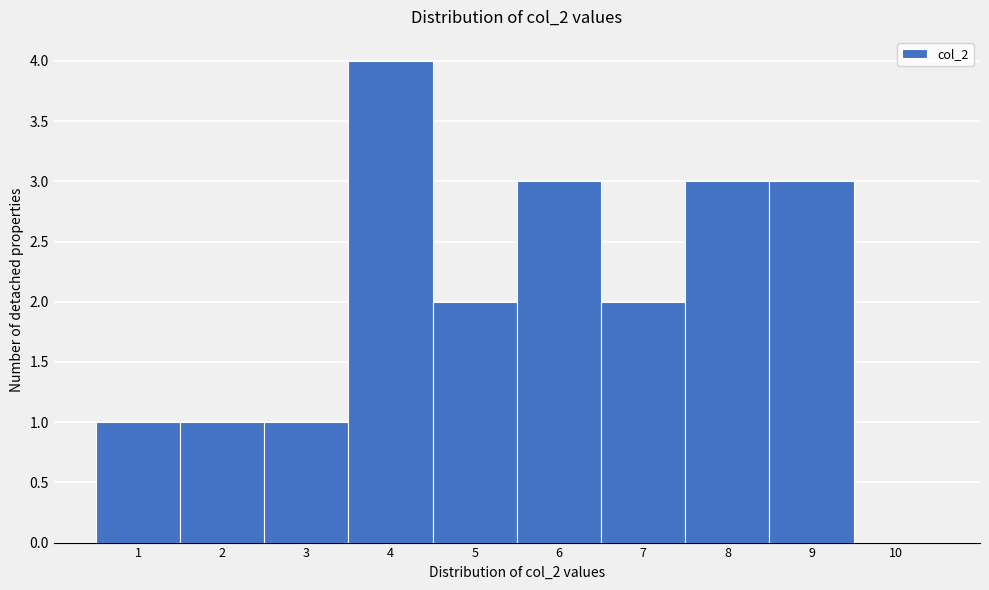

Reading left to right, list every bar in this chart as the range it spans on the x-axis followed by its height. The values are not printed on the chart, so give them approximately, as read against the axis.

0.5 to 1.5: 1
1.5 to 2.5: 1
2.5 to 3.5: 1
3.5 to 4.5: 4
4.5 to 5.5: 2
5.5 to 6.5: 3
6.5 to 7.5: 2
7.5 to 8.5: 3
8.5 to 9.5: 3
9.5 to 10.5: 0